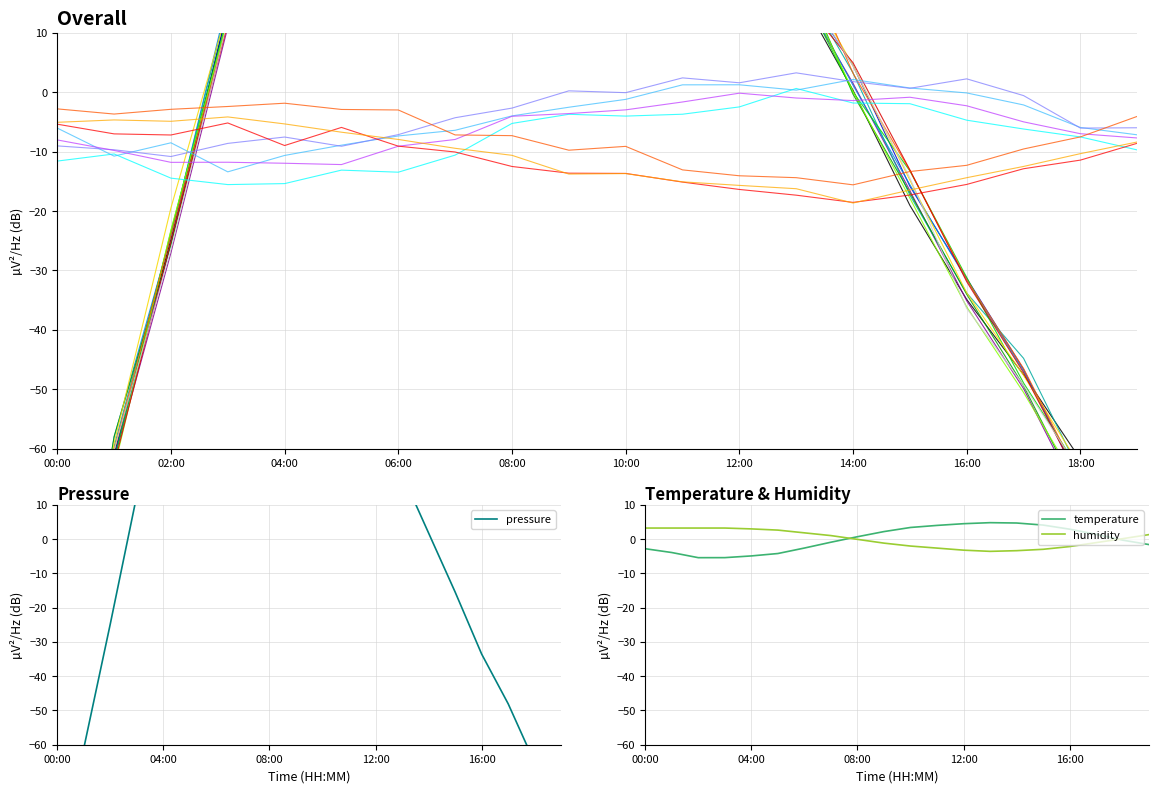

After their last crossing, which series has the higher values: pressure or temperature?

temperature